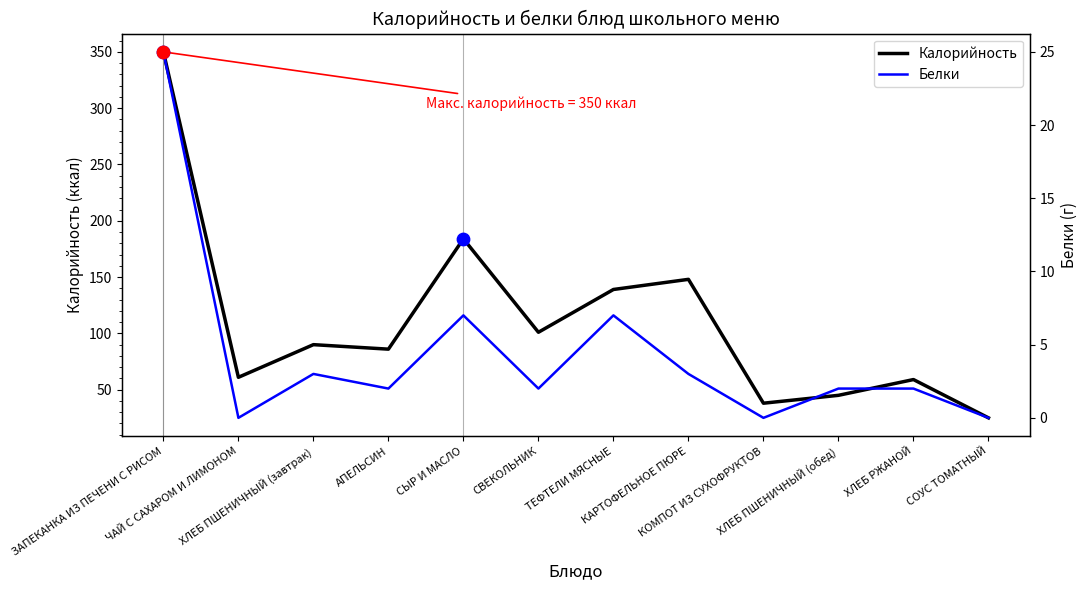

Which series has the largest total across all categories?

Калорийность